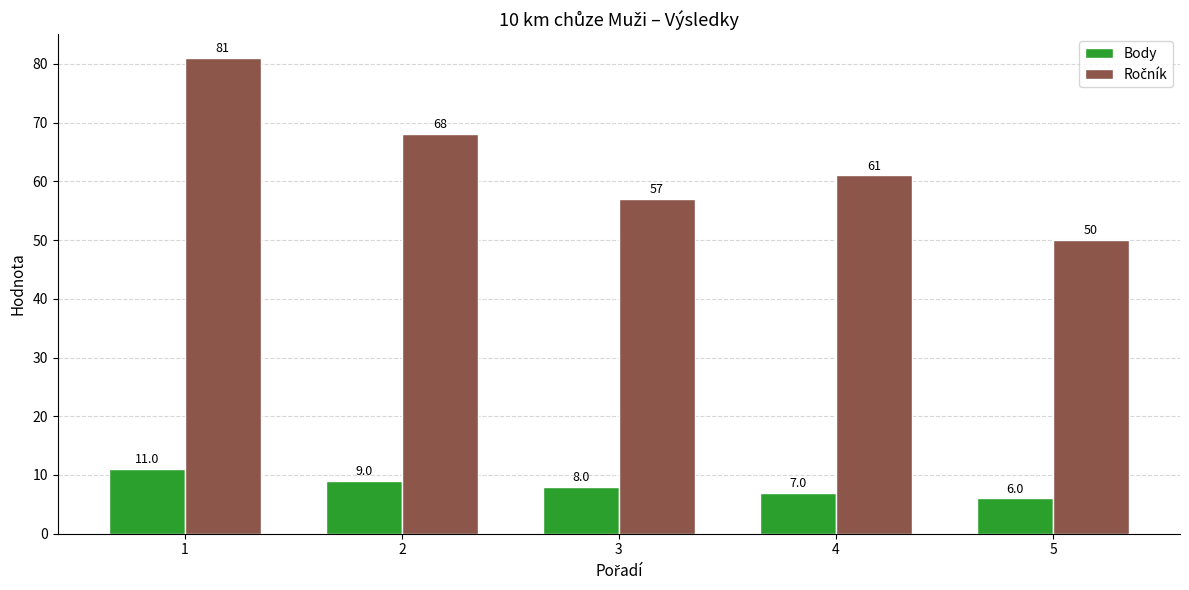

What is the minimum value shown in the chart?

6